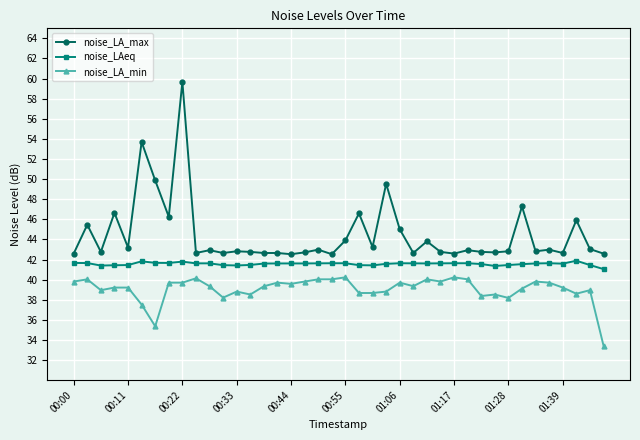

List the series in order of their peak value, lowest first.

noise_LA_min, noise_LAeq, noise_LA_max